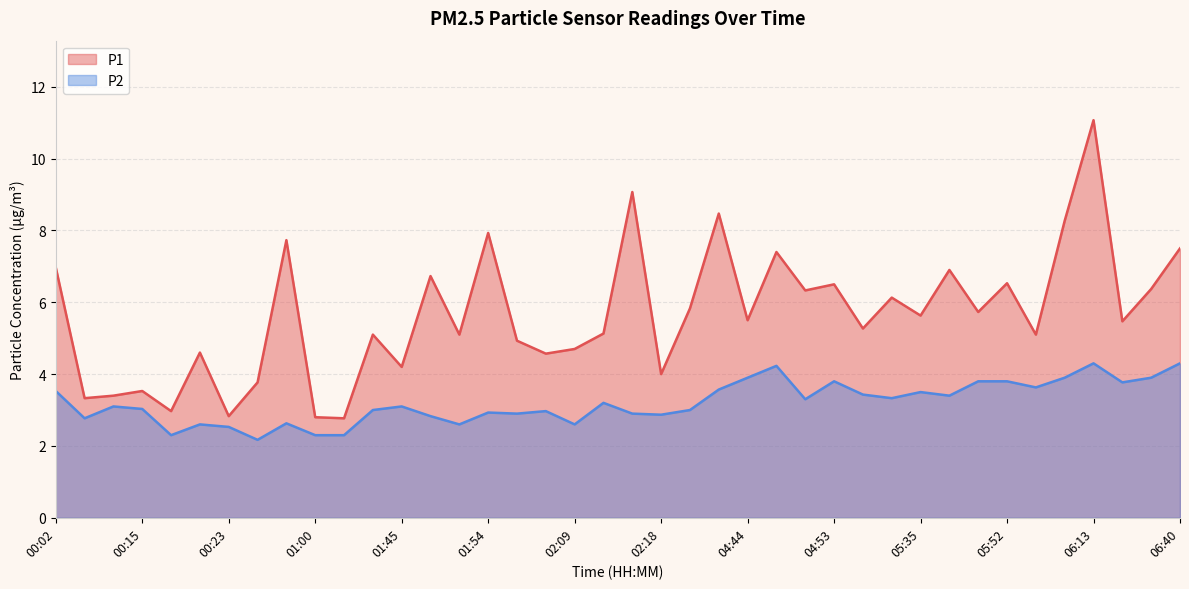

The P2 series shows 3.9 at 04:44. True or false?

True